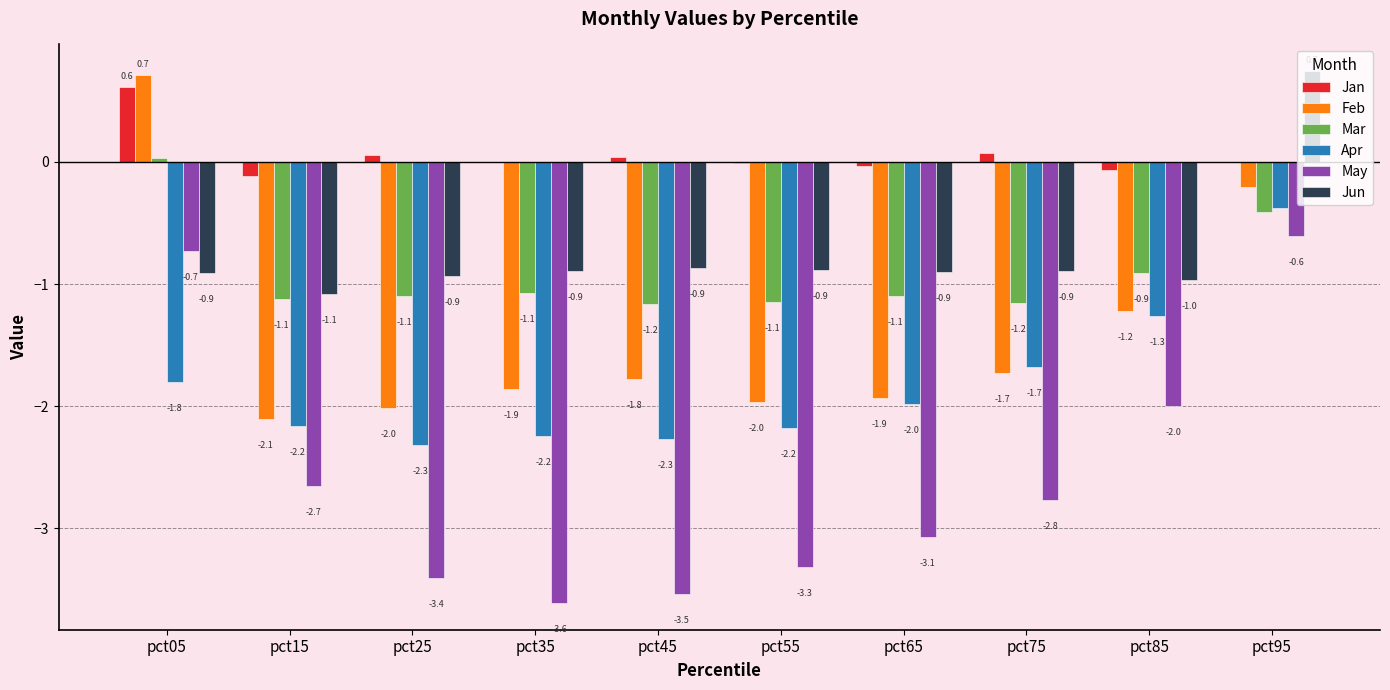

Which series changed the most between pct45 and pct65?

May